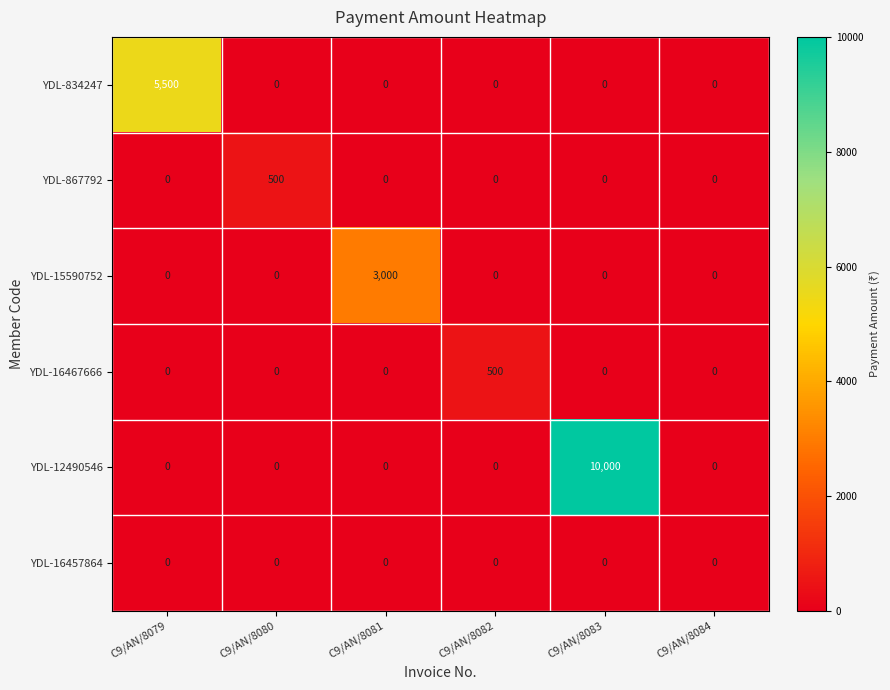

What is the maximum value for YDL-834247?

5500